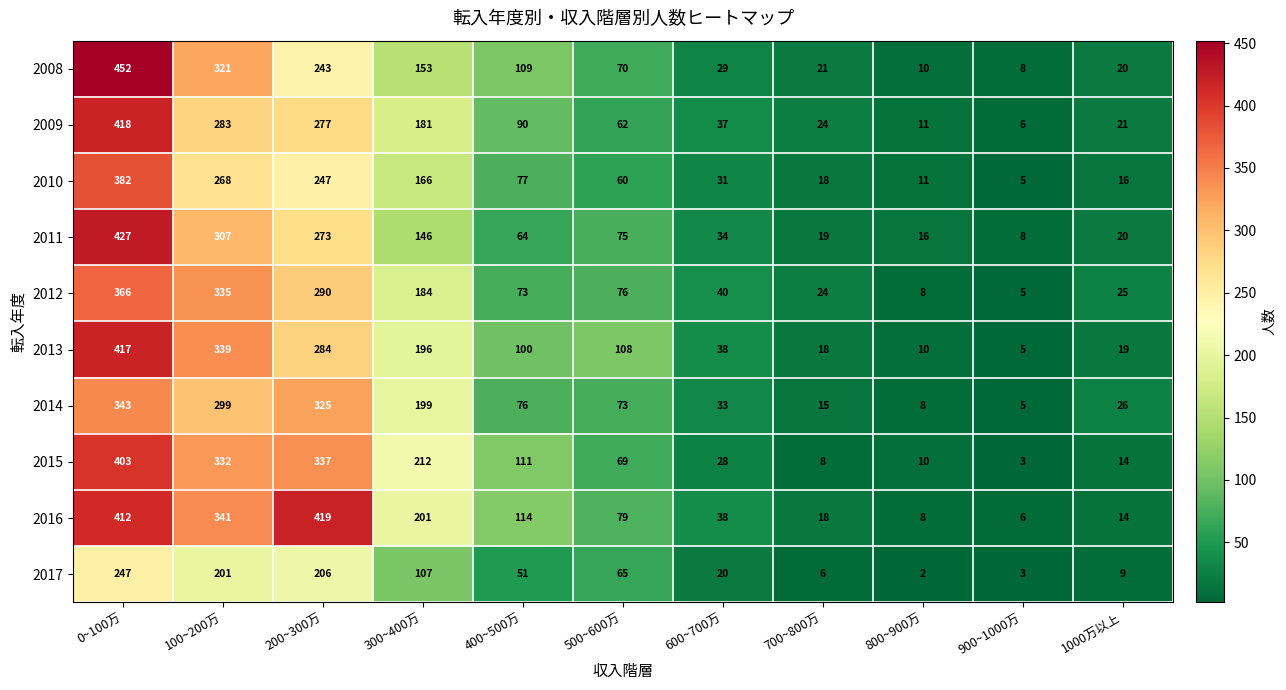

How many data points does each series have?

11